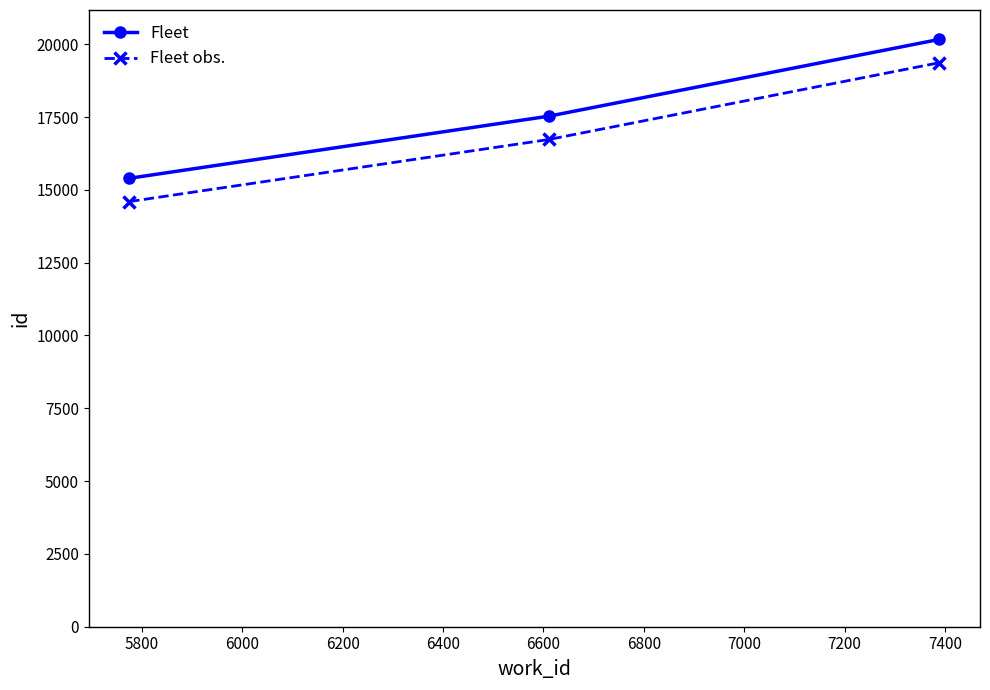

What is the difference between the maximum and minimum values in the Fleet obs. series?

4770